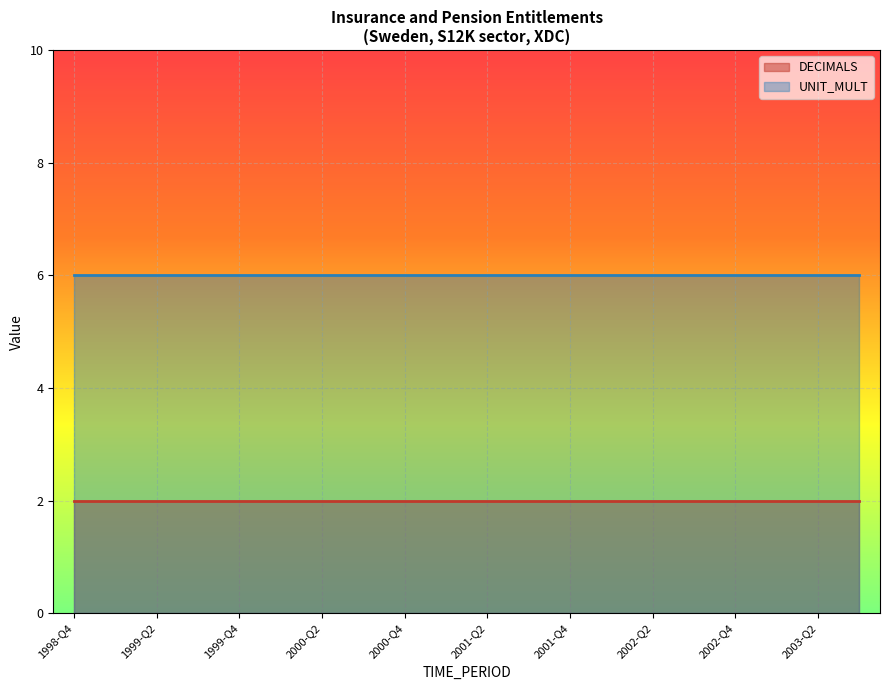

What is the maximum value for DECIMALS?

2